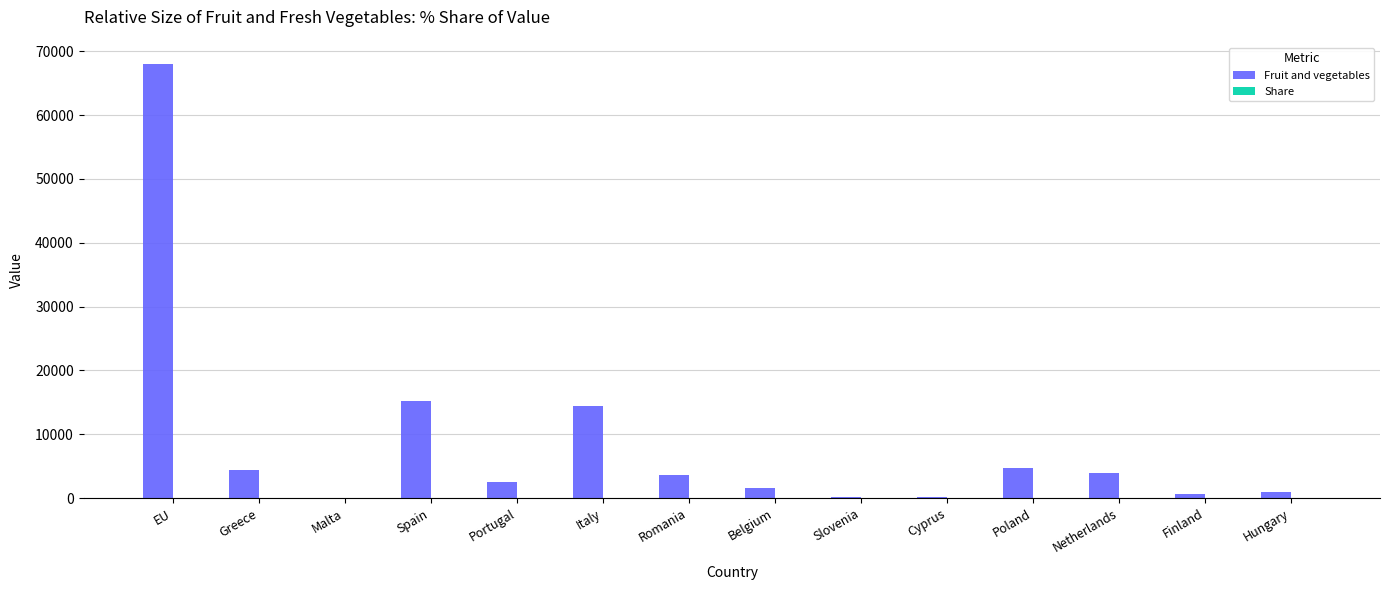

Which series has the largest total across all categories?

Fruit and vegetables